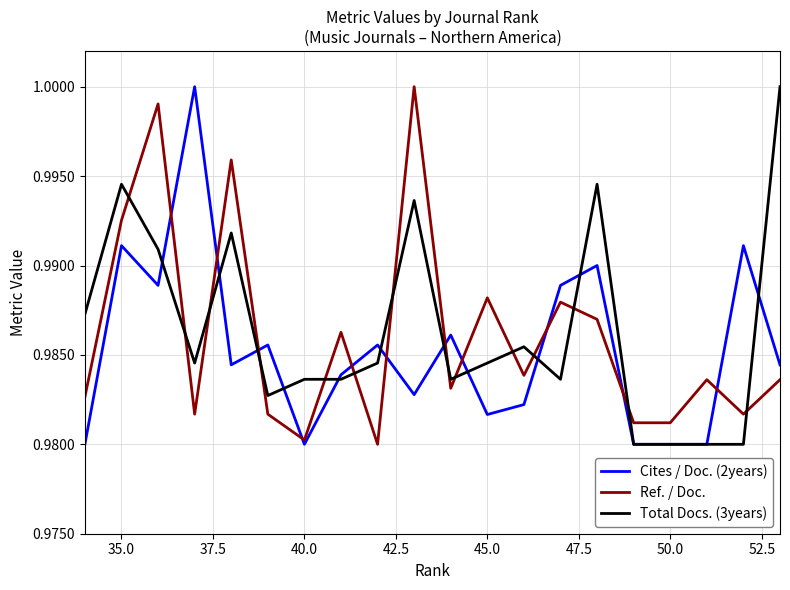

What is the value of the Ref. / Doc. point at the 19th from the left?

1.0